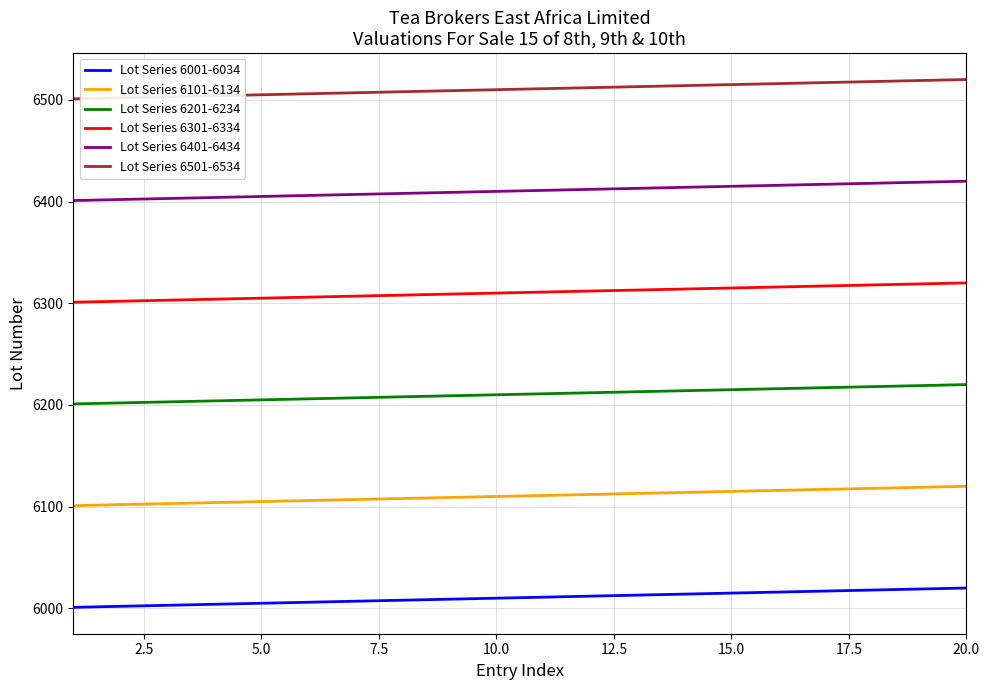

What is the minimum value shown in the chart?

6001